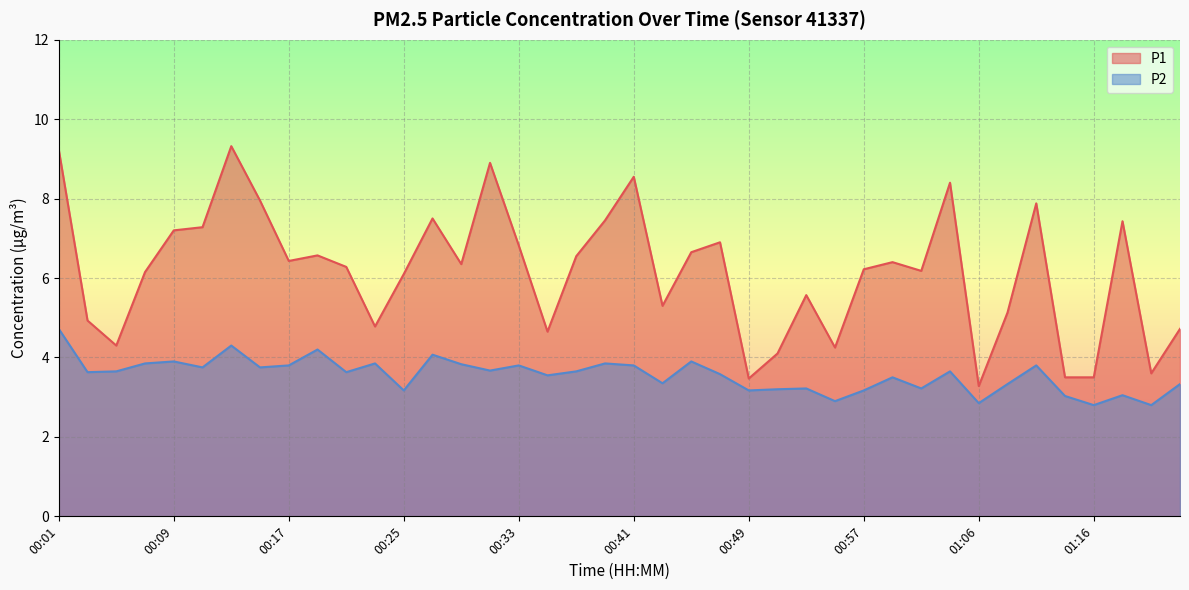

Rank the categories by P1 value from highest to lowest.

00:13, 00:01, 00:31, 00:41, 01:03, 00:15, 01:10, 00:27, 00:39, 01:18, 00:11, 00:09, 00:47, 00:33, 00:45, 00:19, 00:37, 00:17, 00:59, 00:29, 00:21, 00:57, 01:01, 00:07, 00:25, 00:53, 00:43, 01:08, 00:03, 00:23, 01:22, 00:35, 00:05, 00:55, 00:51, 01:20, 01:14, 01:16, 00:49, 01:06